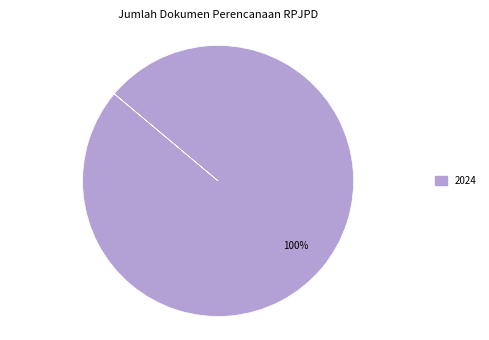

How many slices are in this pie chart?

1